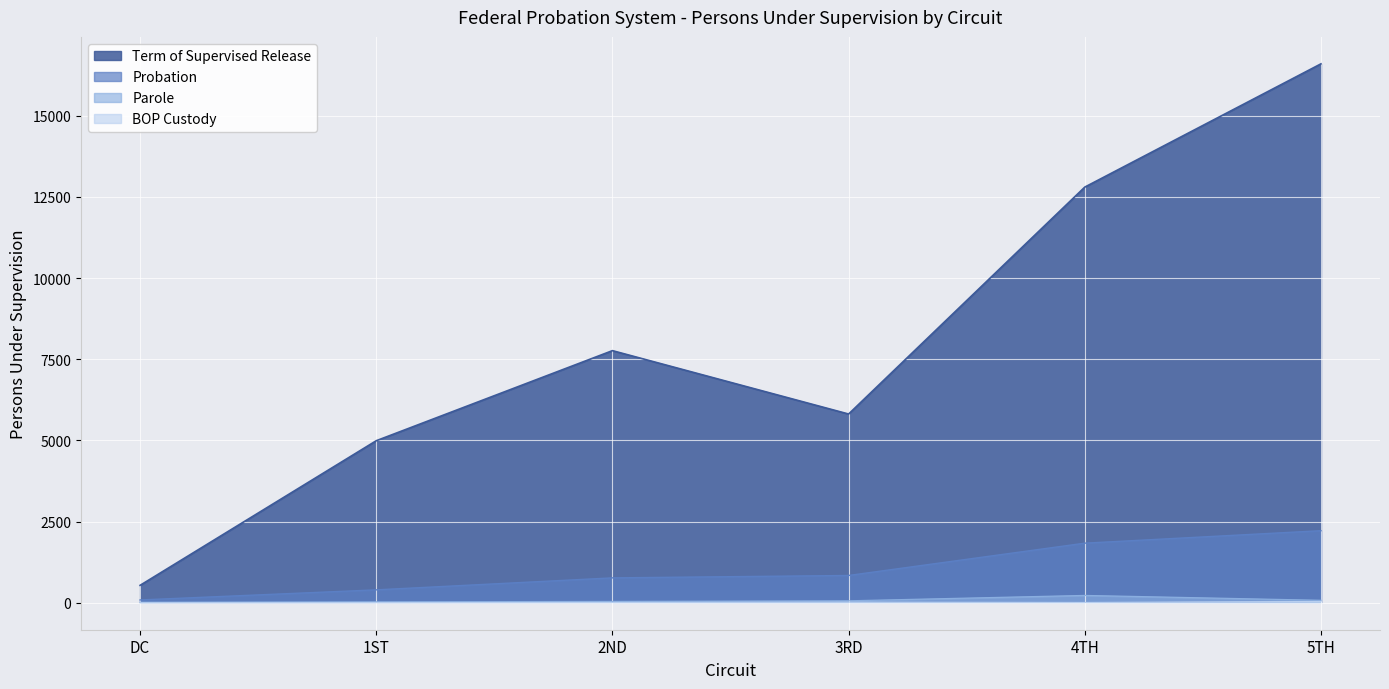

The value of BOP Custody at 3RD is 19. True or false?

True